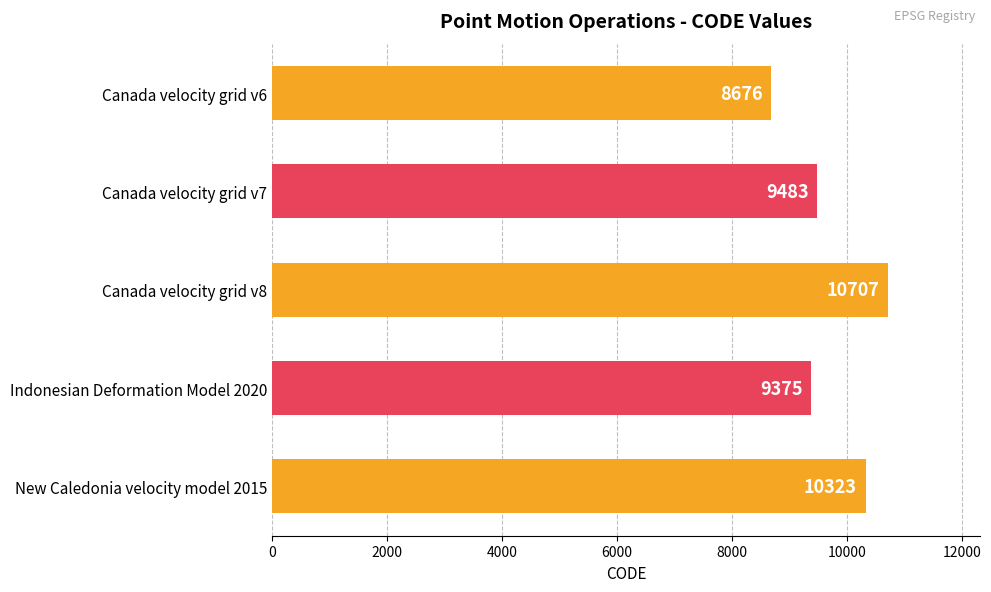

Rank the categories by value from highest to lowest.

Canada velocity grid v8, New Caledonia velocity model 2015, Canada velocity grid v7, Indonesian Deformation Model 2020, Canada velocity grid v6